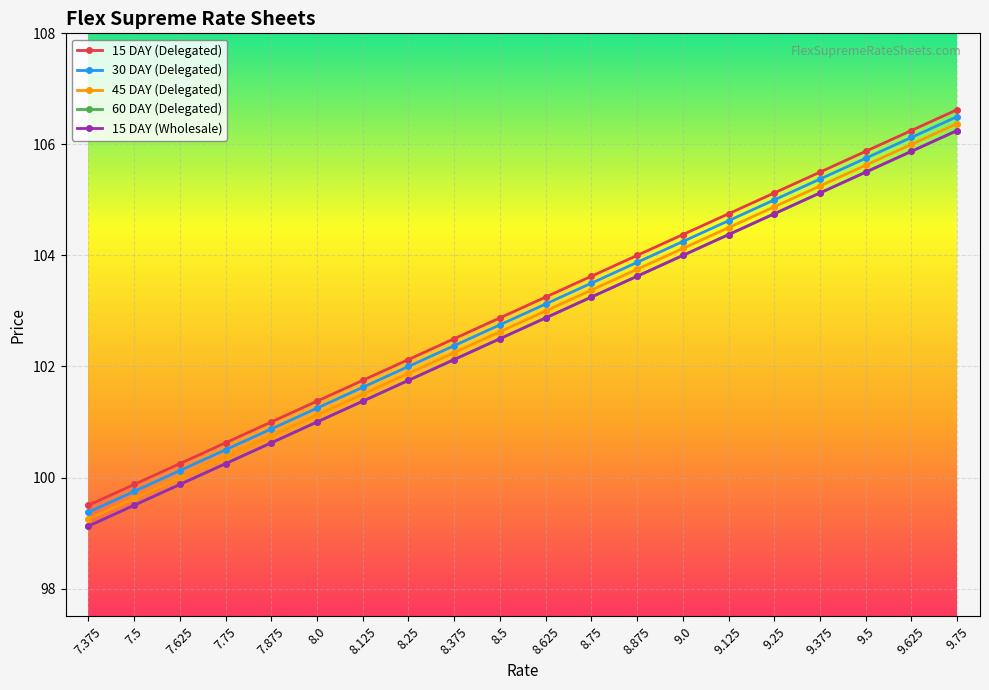

What is the minimum value shown in the chart?

99.1